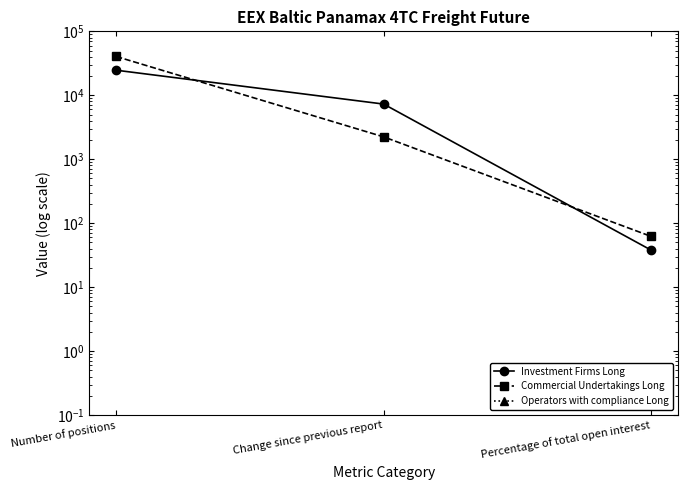

What is the sum of the Commercial Undertakings Long values at Number of positions and Percentage of total open interest?

40515.3